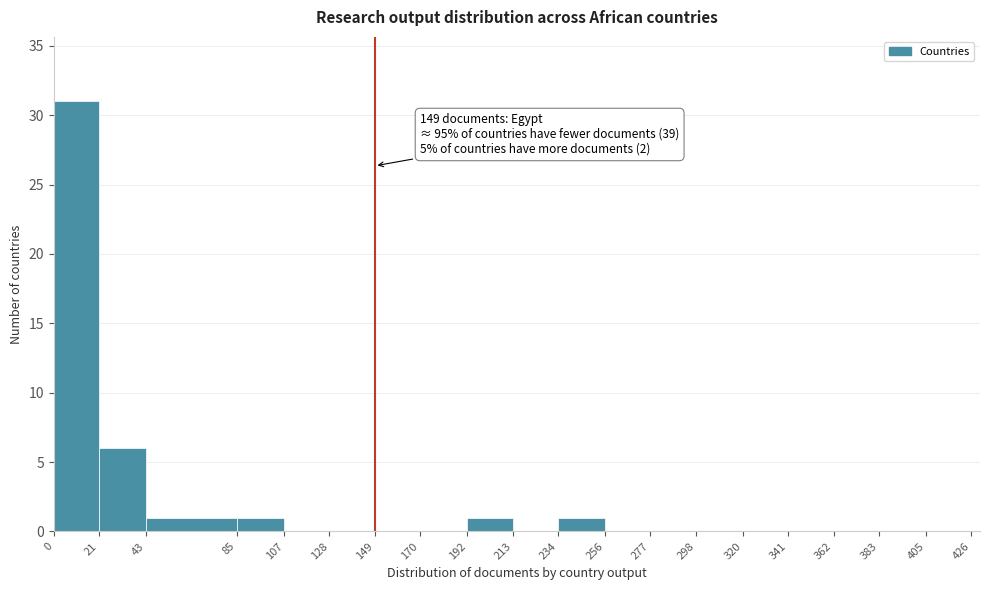

Over which range of the x-axis is the bar tallest?

0 to 21